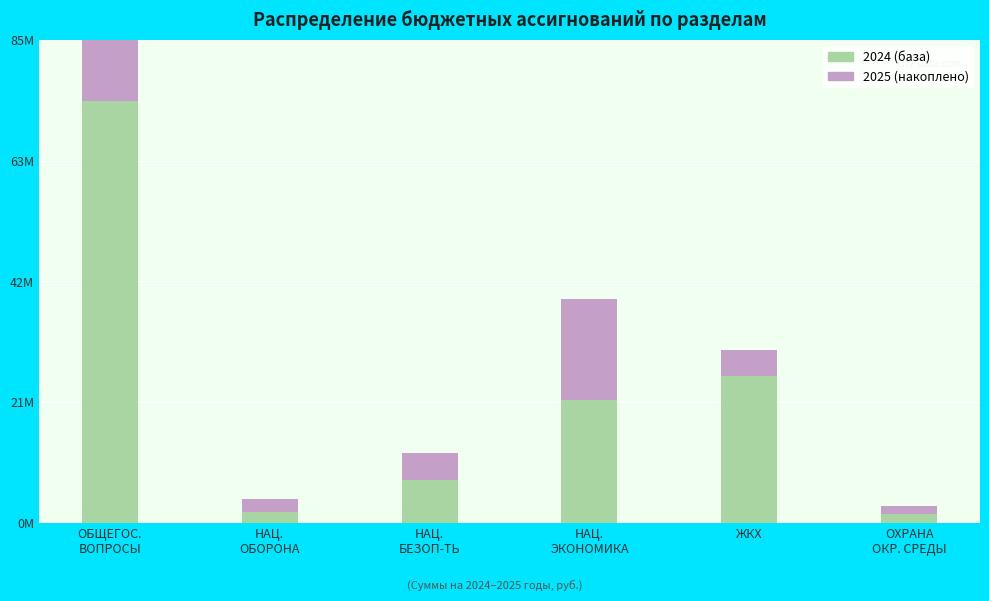

Rank the categories by 2024 value from highest to lowest.

ОБЩЕГОС. ВОПРОСЫ, ЖКХ, НАЦ. ЭКОНОМИКА, НАЦ. БЕЗОП-ТЬ, НАЦ. ОБОРОНА, ОХРАНА ОКР. СРЕДЫ